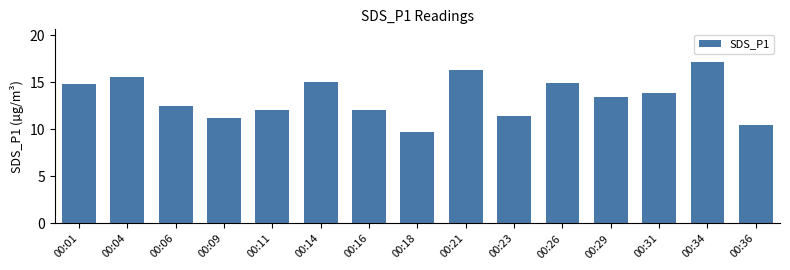

Where does the data first go above 13?

00:01